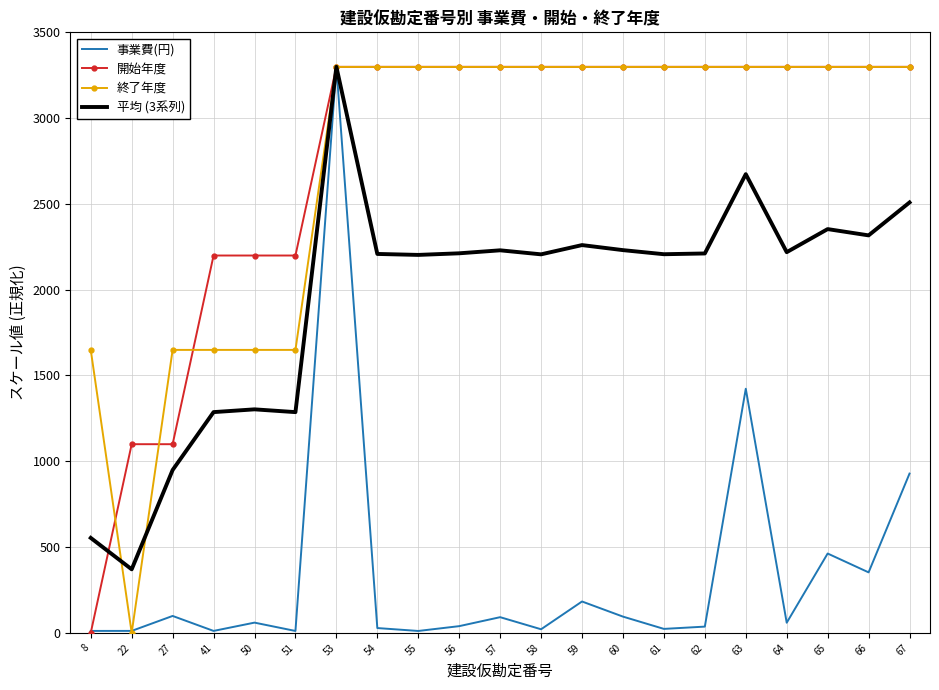

At how many categories does at least one series exceed 929?

21